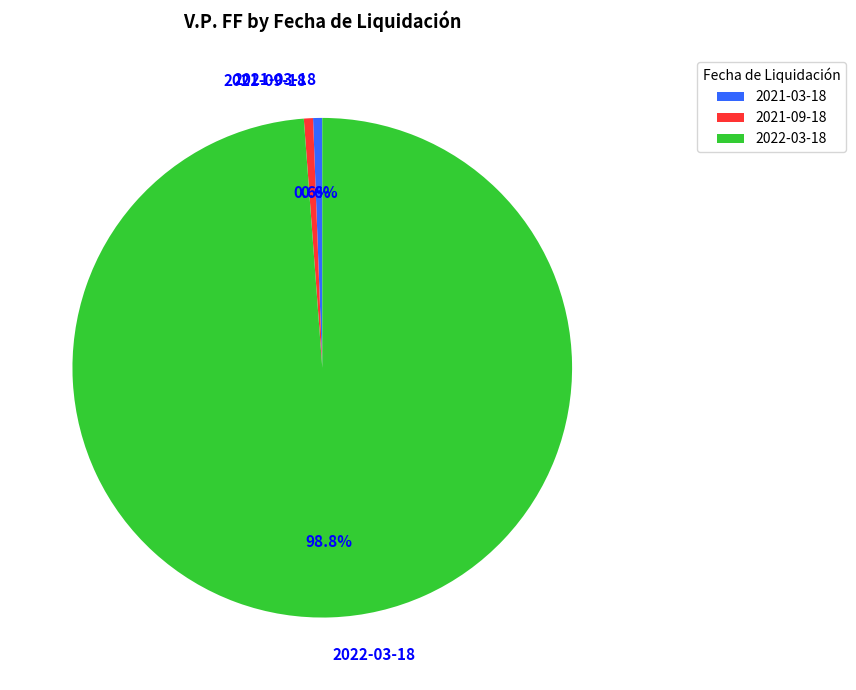

Is the sum of 2021-09-18 and 2022-03-18 greater than half?

Yes